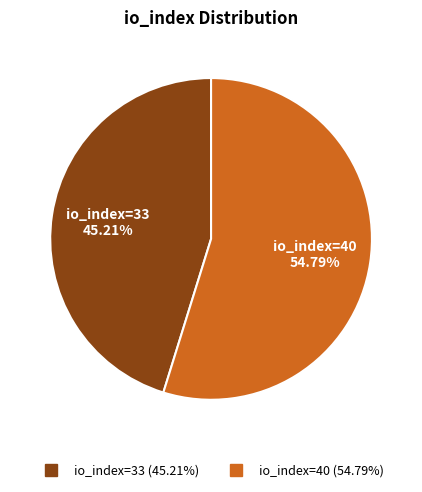

The io_index=40 slice represents 55% of the pie. True or false?

True